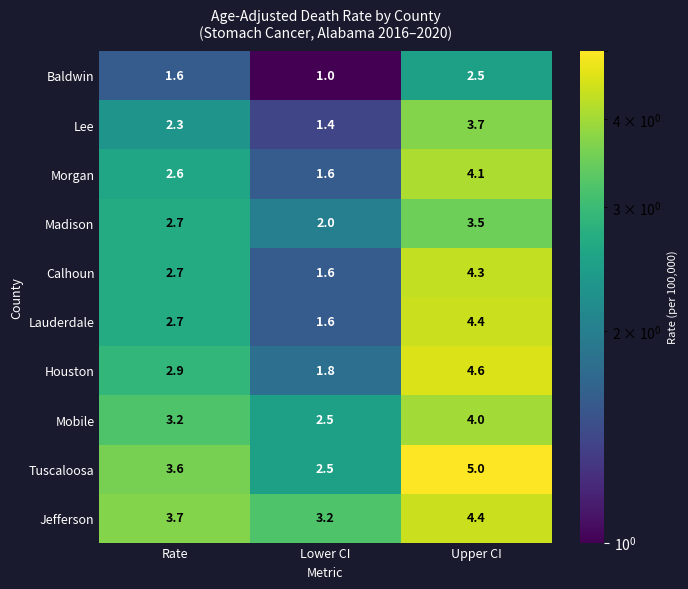

Rank the categories by Jefferson value from highest to lowest.

Upper CI, Rate, Lower CI